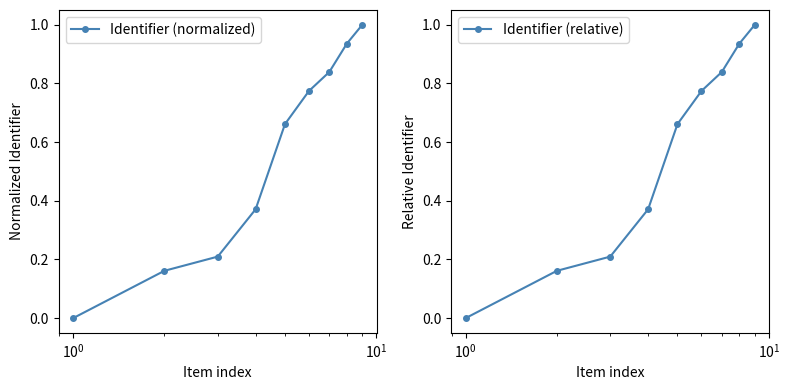

True or false: Identifier (relative) has more than 1 interior local peaks.

False